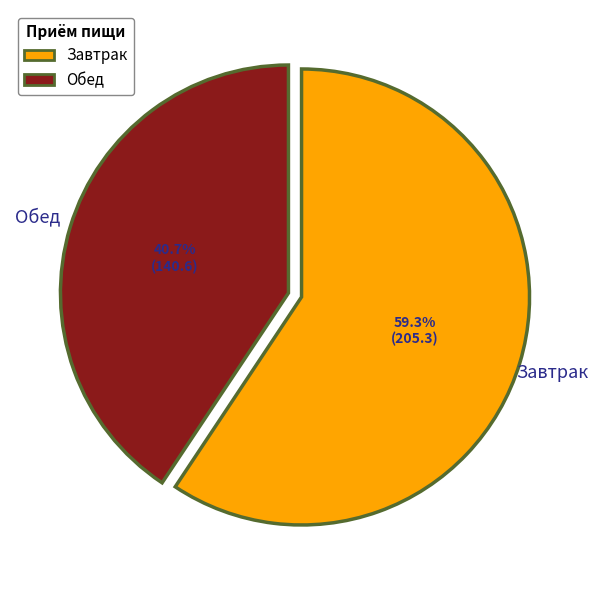

Is there any slice that represents more than half of the pie?

Yes